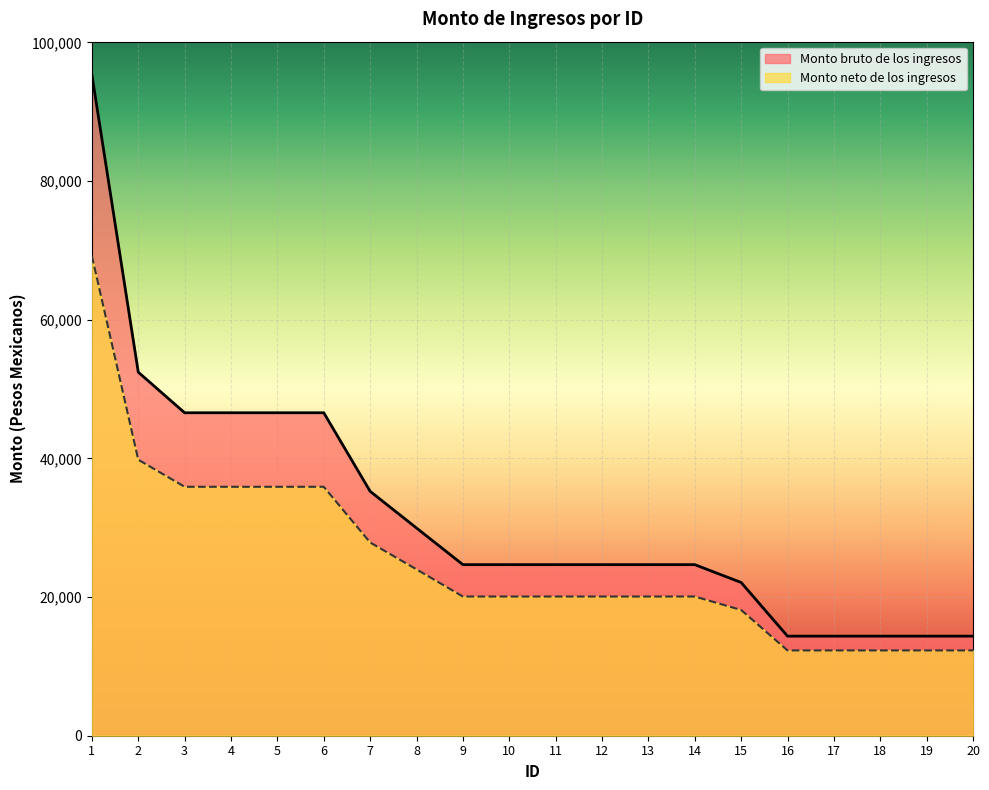

At which category does the chart reach its minimum across all series?

16